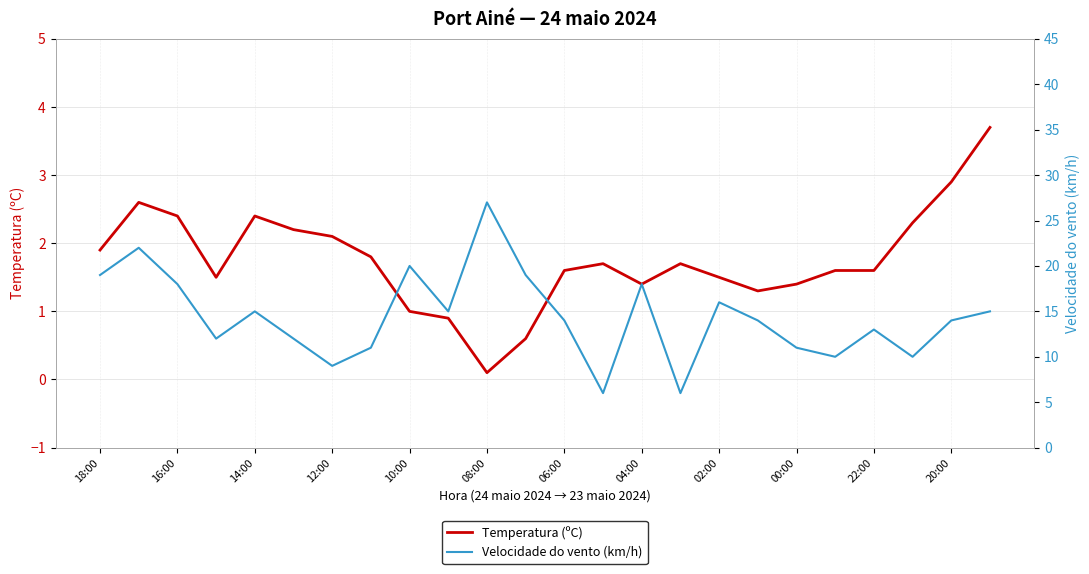

At how many categories does at least one series exceed 1?

24